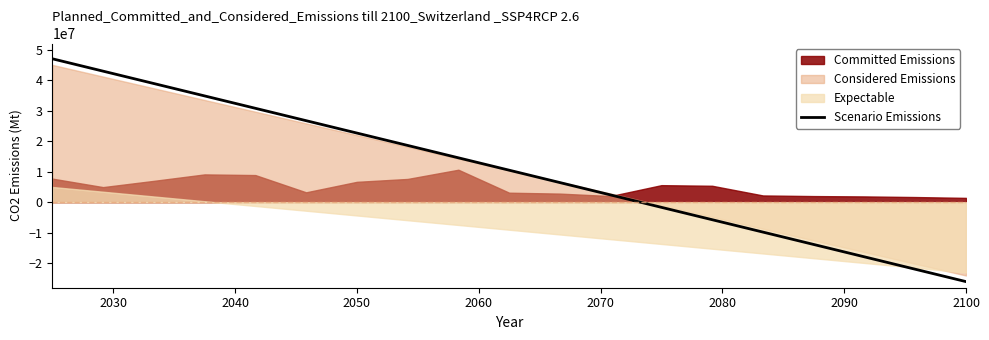

Does the chart have visible grid lines?

No